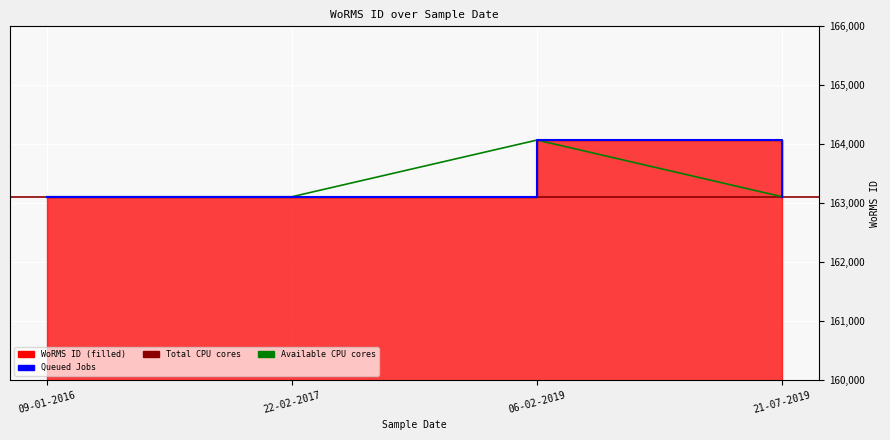

Reading left to right, extract all data points from this chart.

163108	163108	164070	163108